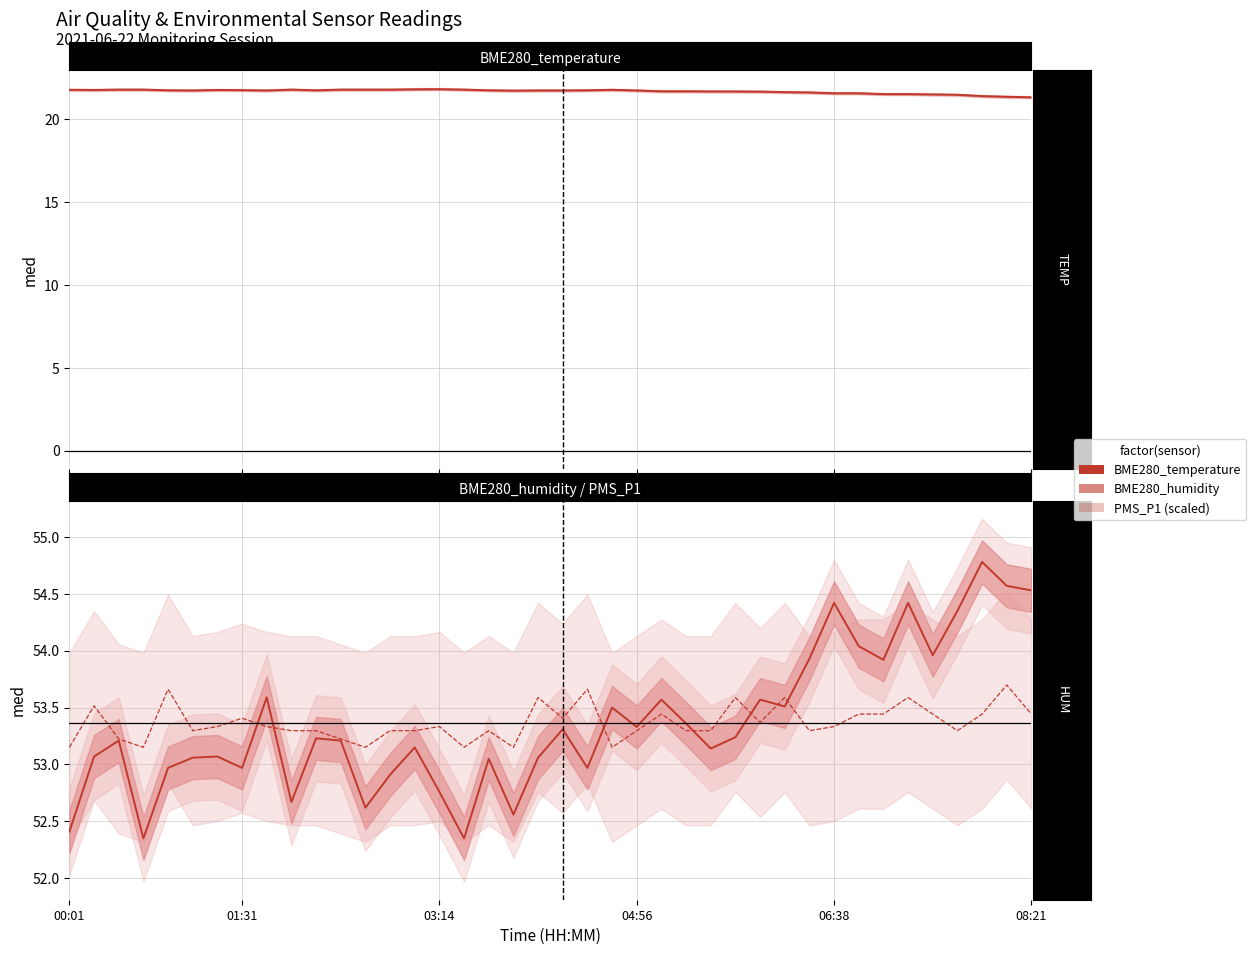

Is the value of BME280_humidity at 7 greater than the value of BME280_temperature at 29?

Yes